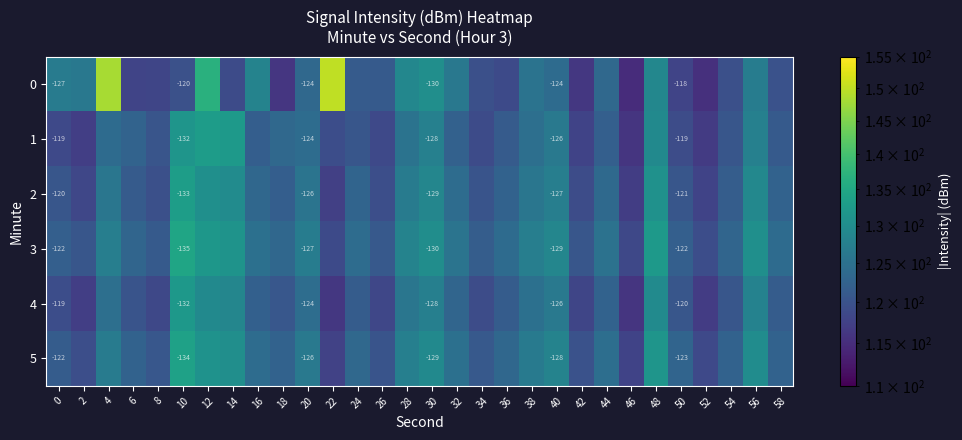

What is the maximum value for 5?

133.8